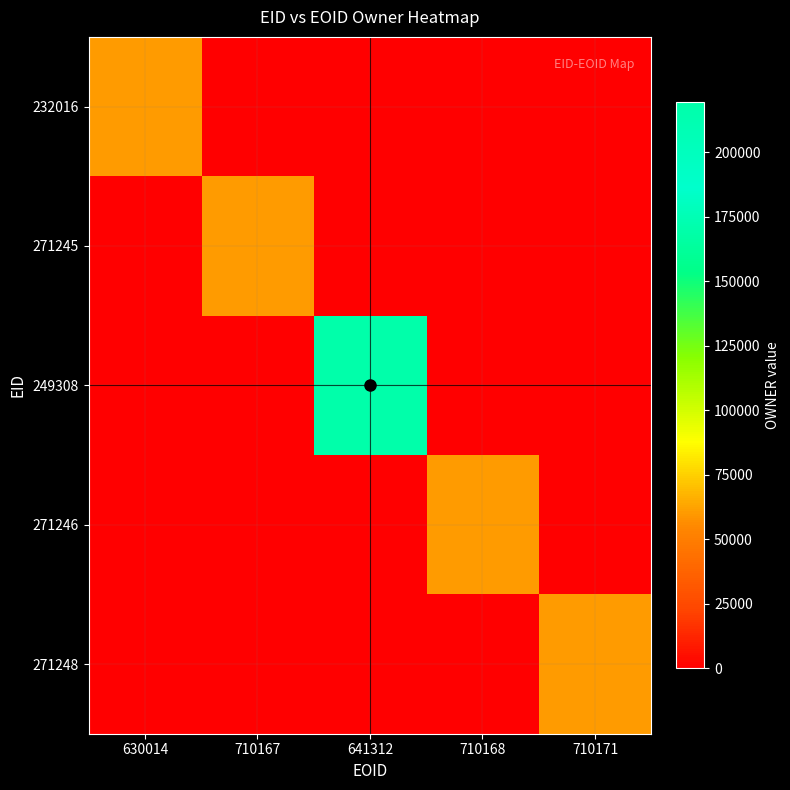

Which category has the lowest value across all series?

710167